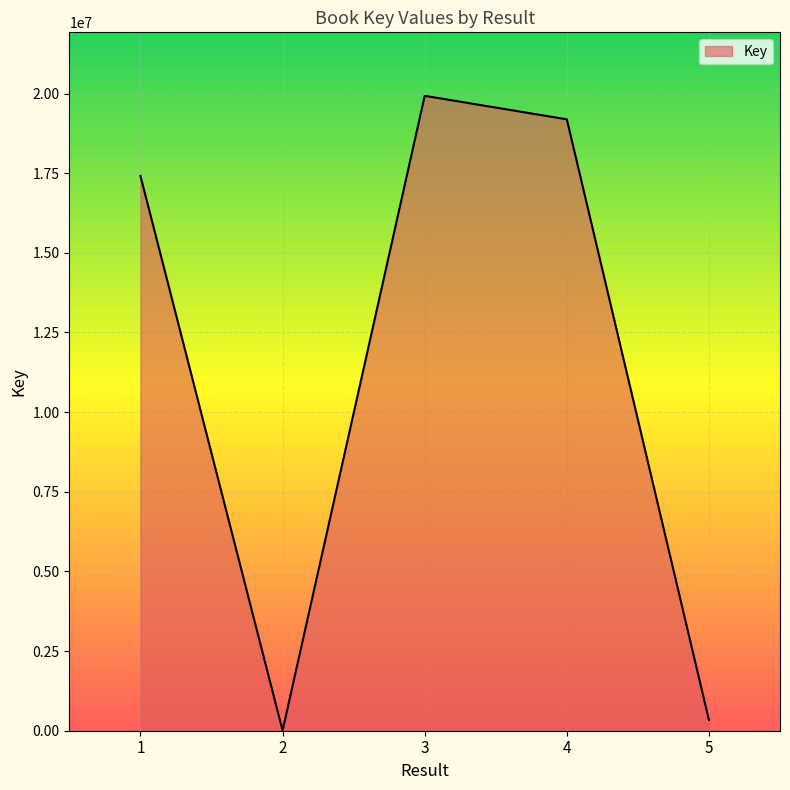

How many interior local peaks (higher than both neighbors) does the data have?

1